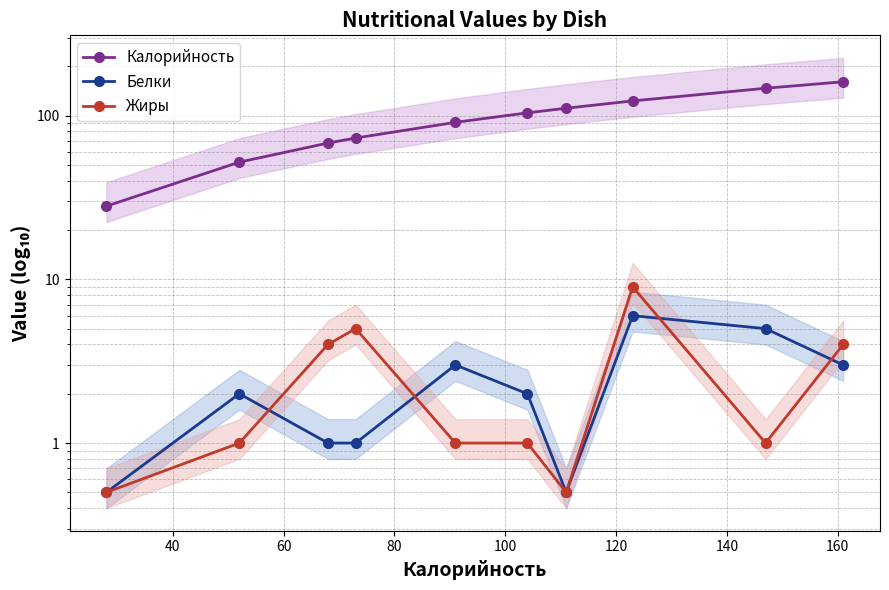

What is the difference between the second highest and second lowest values in the Жиры series?

4.5